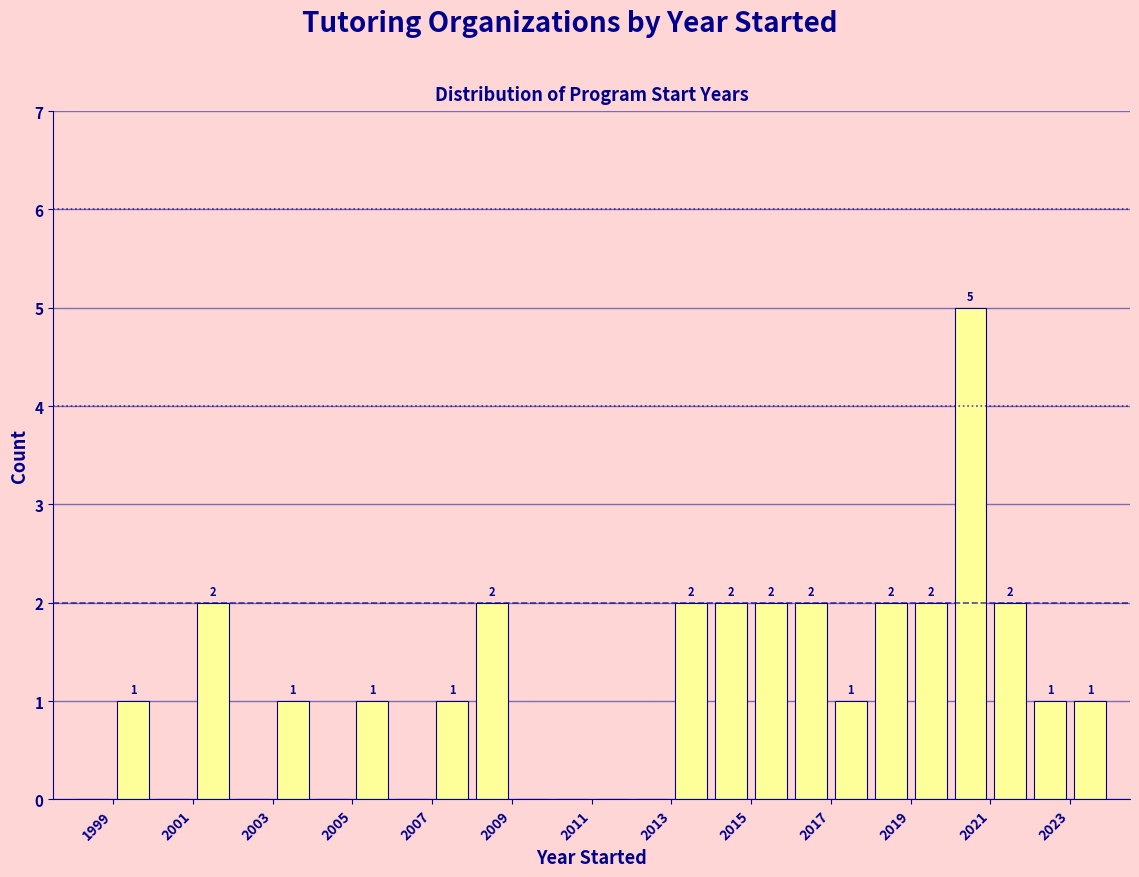

Which range on the x-axis has the tallest bar?

2020 to 2021